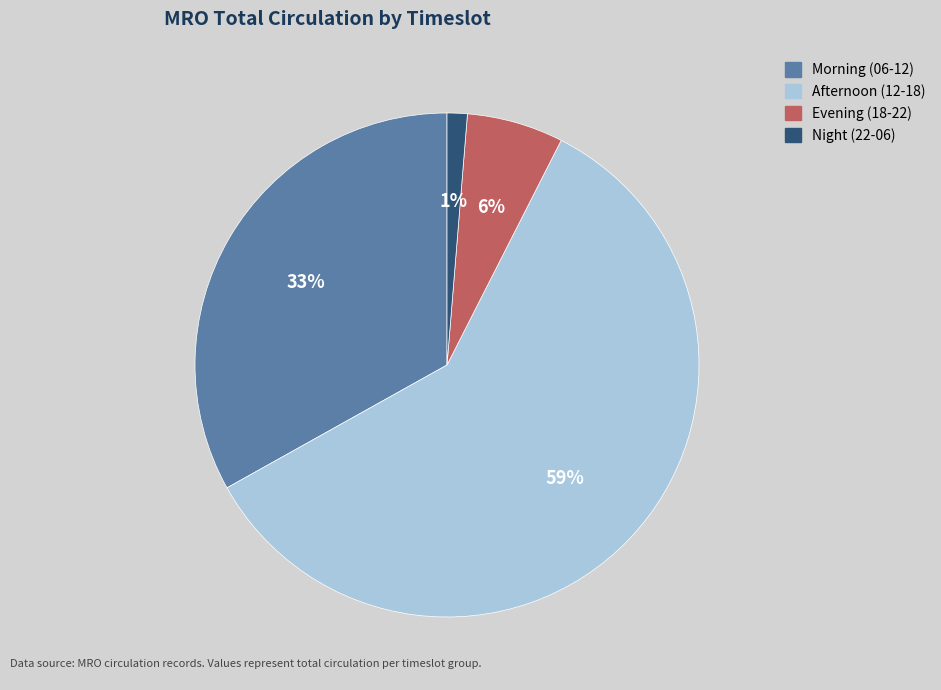

Does any single category account for the majority?

Yes